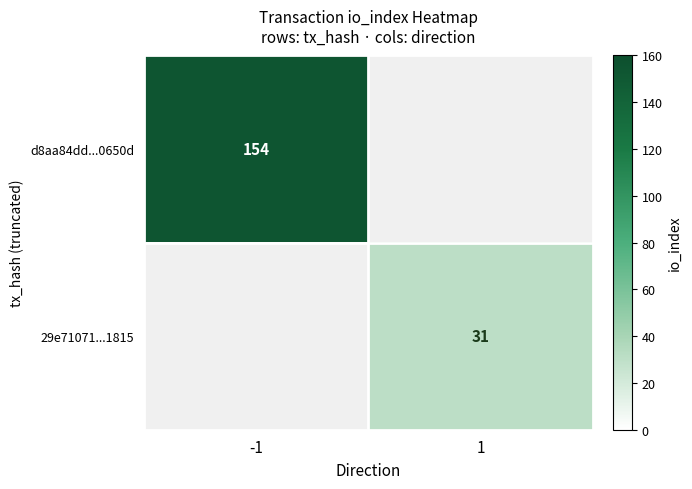

Is it true that 29e71071...1815 equals 31 at 1?

True